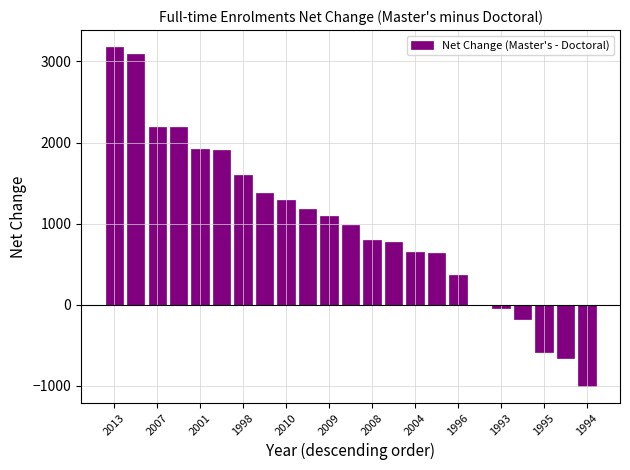

What is the maximum value shown in the chart?

3177